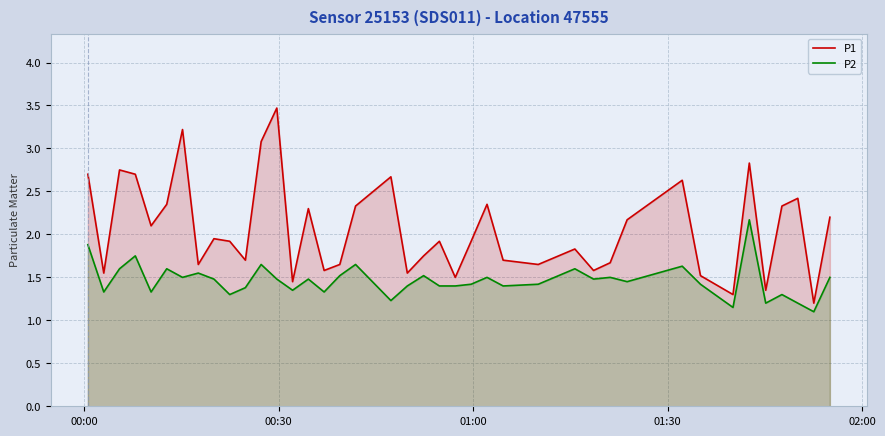

List the series in order of their overall mean, highest first.

P1, P2